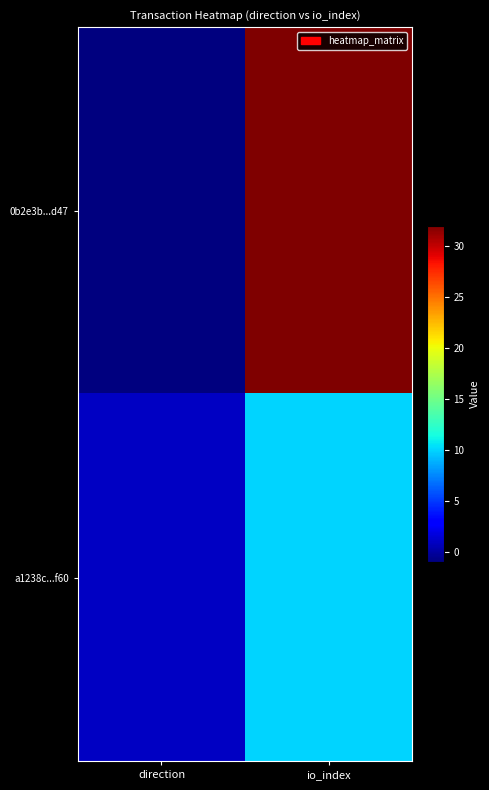

At which category is the sum across all series the highest?

io_index